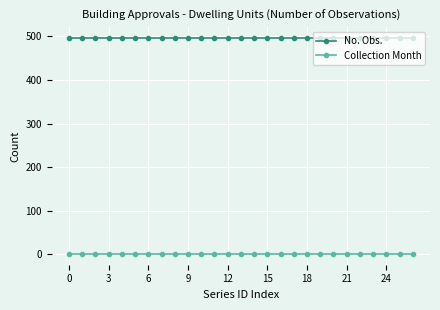

True or false: No. Obs. and Collection Month cross at least once.

False